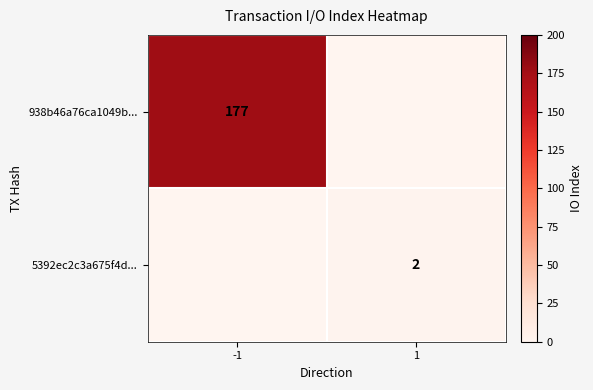

Is it true that 938b46a76ca1049b... equals 308 at -1?

False